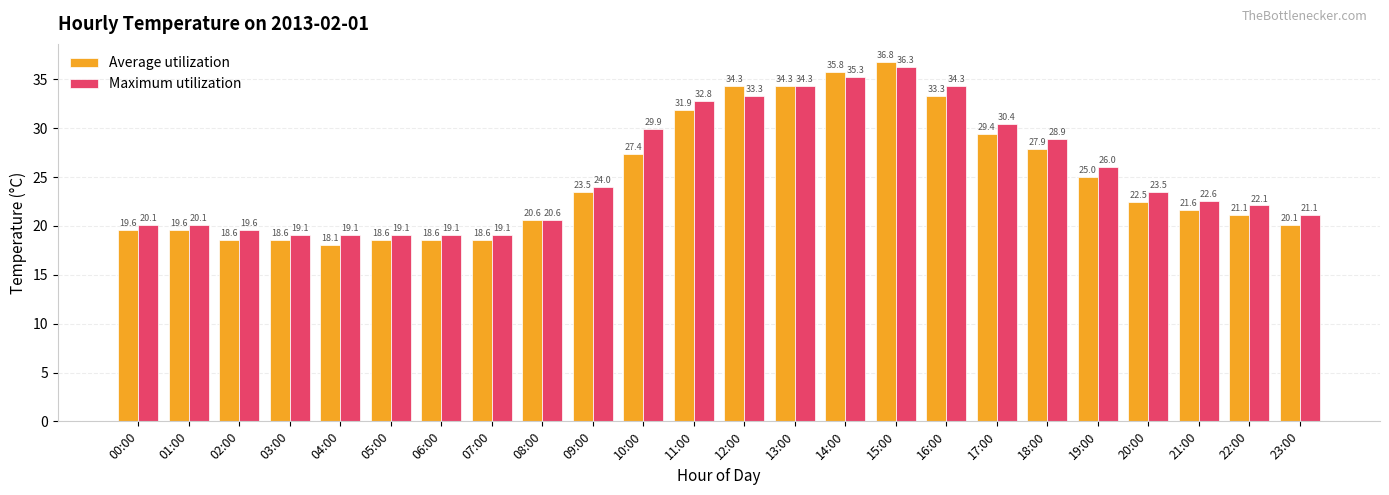

What are all the series names shown in the legend?

Average utilization, Maximum utilization